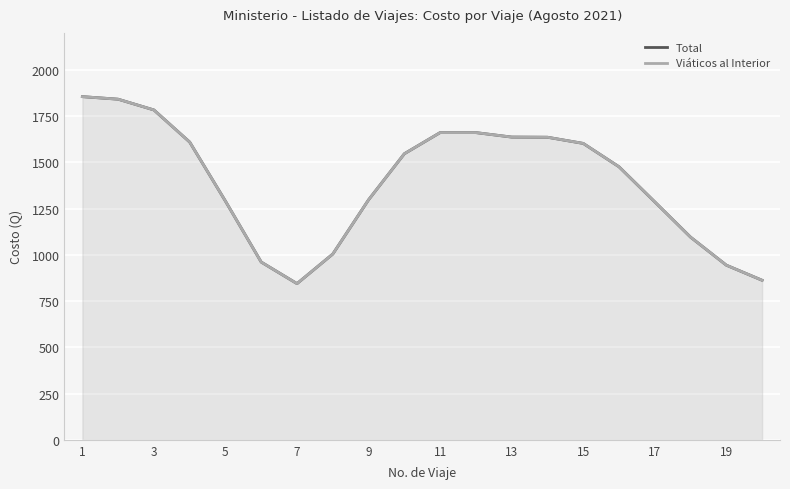

How many values in the Viáticos al Interior series are below 1546?

10